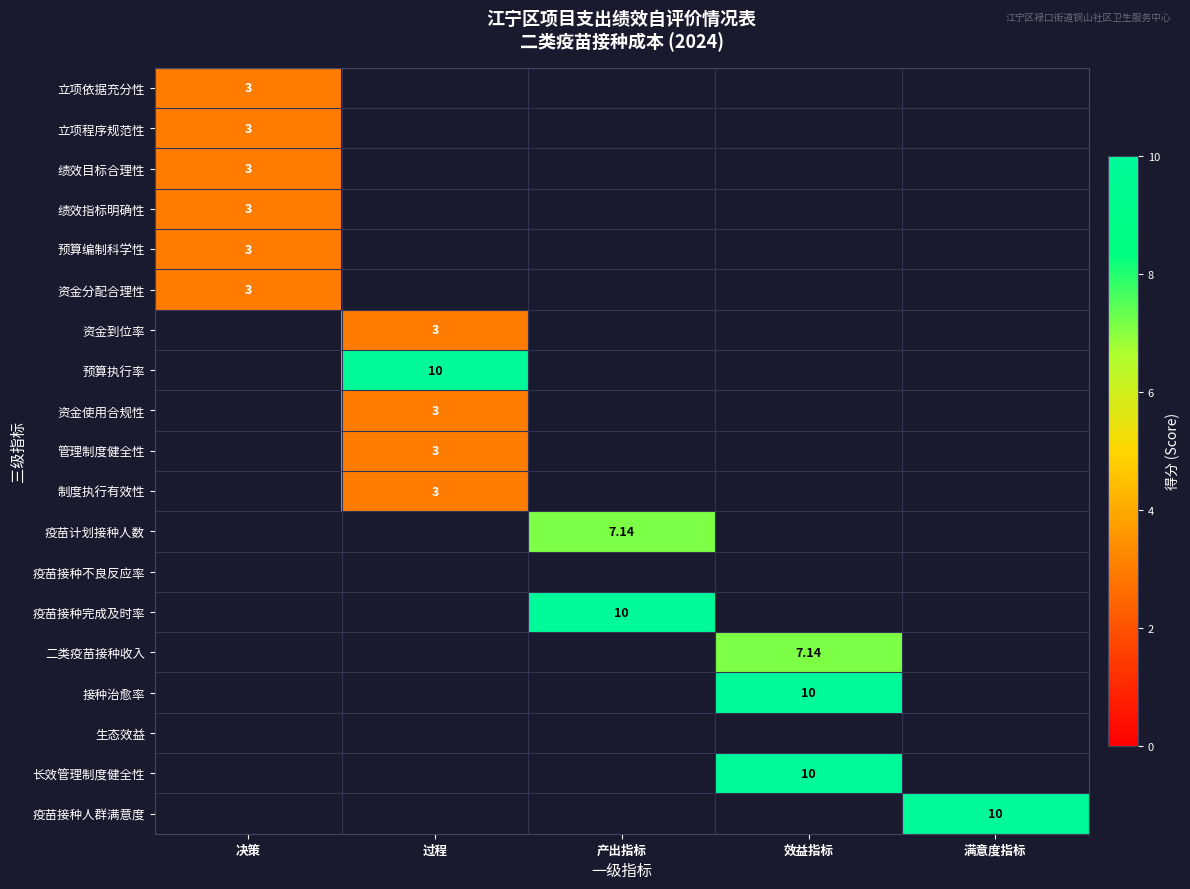

Is it true that 资金使用合规性 equals -1.6 at 决策?

False